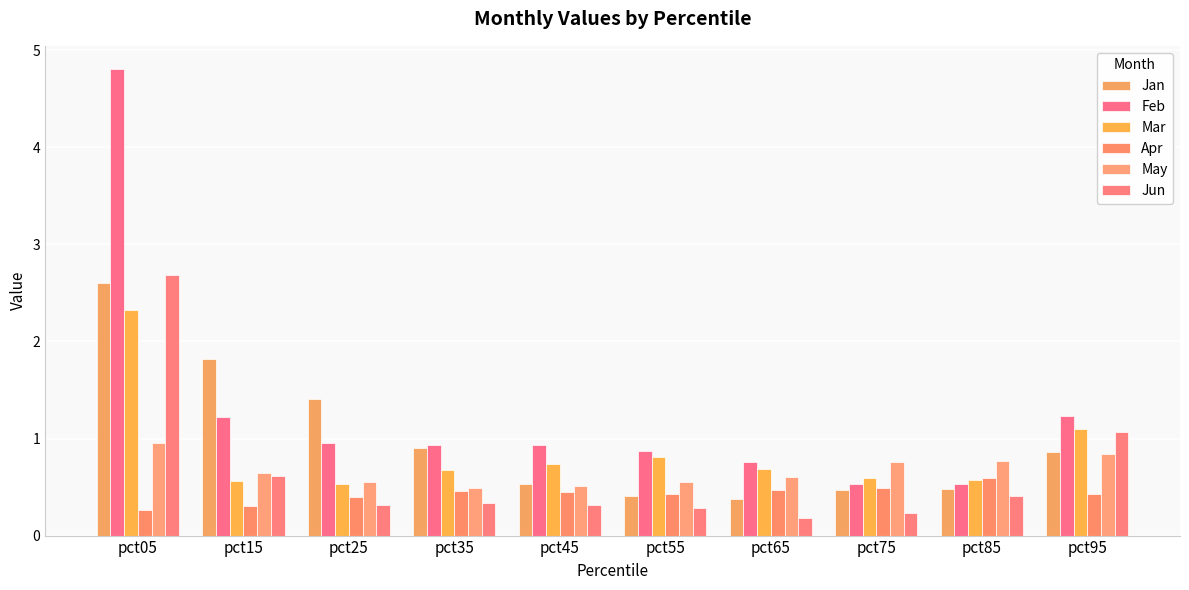

At how many categories does at least one series exceed 1?

4